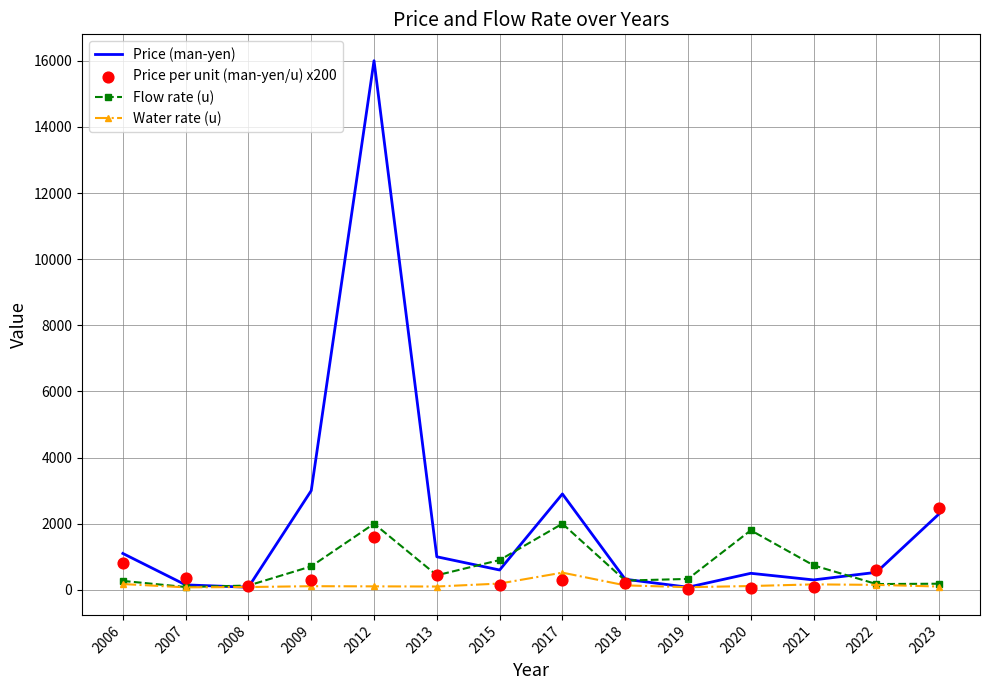

At which category is the sum across all series the highest?

2012